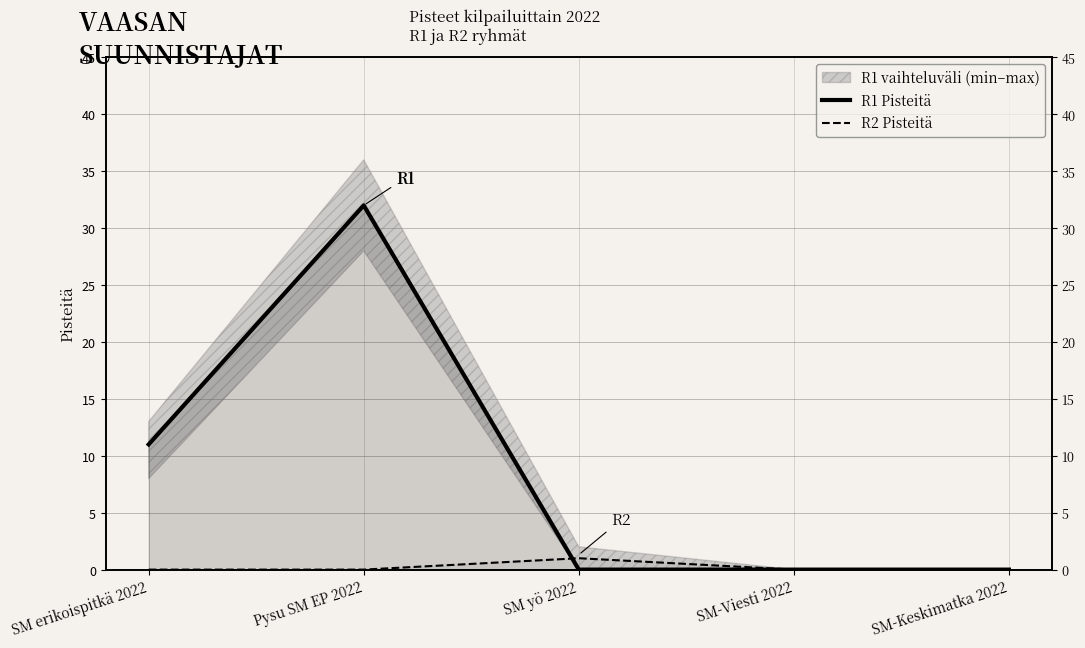

How many data points in R1 Pisteitä are above 0?

2